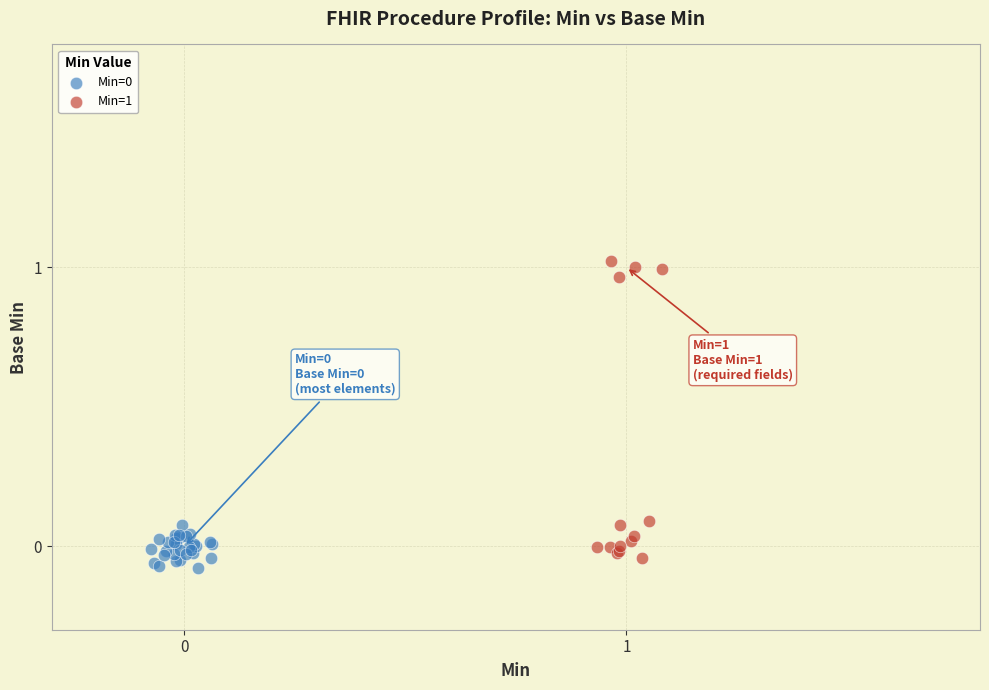

Which series has the largest Y range (max minus min)?

Min=1